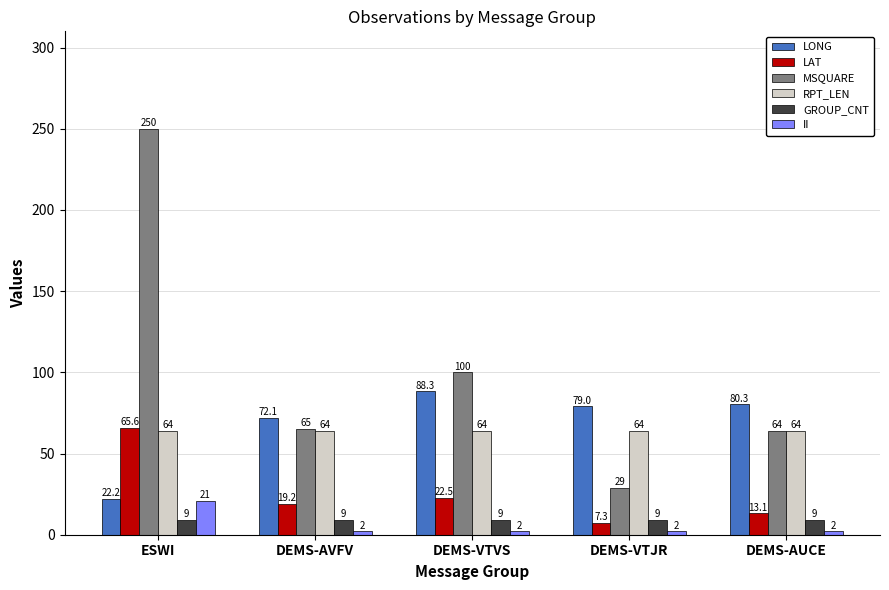

Which series has the widest spread of values?

MSQUARE